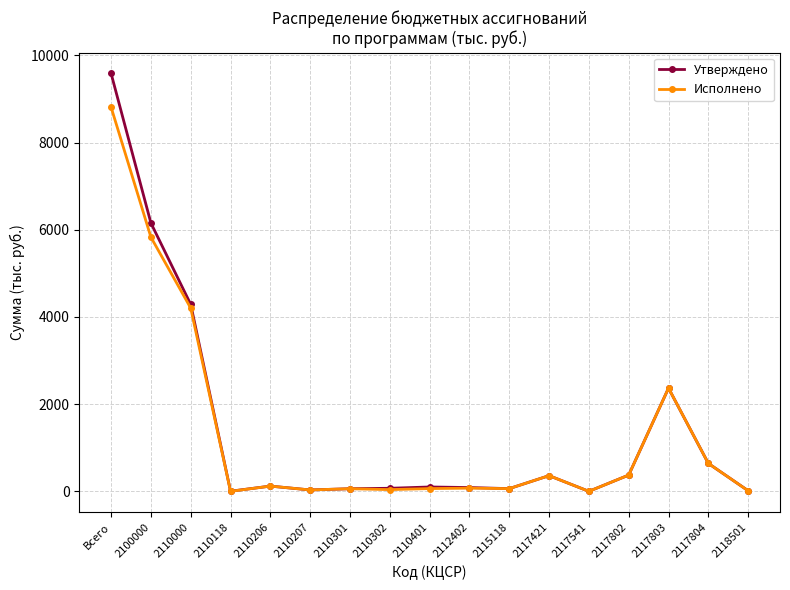

Does the chart have visible grid lines?

Yes